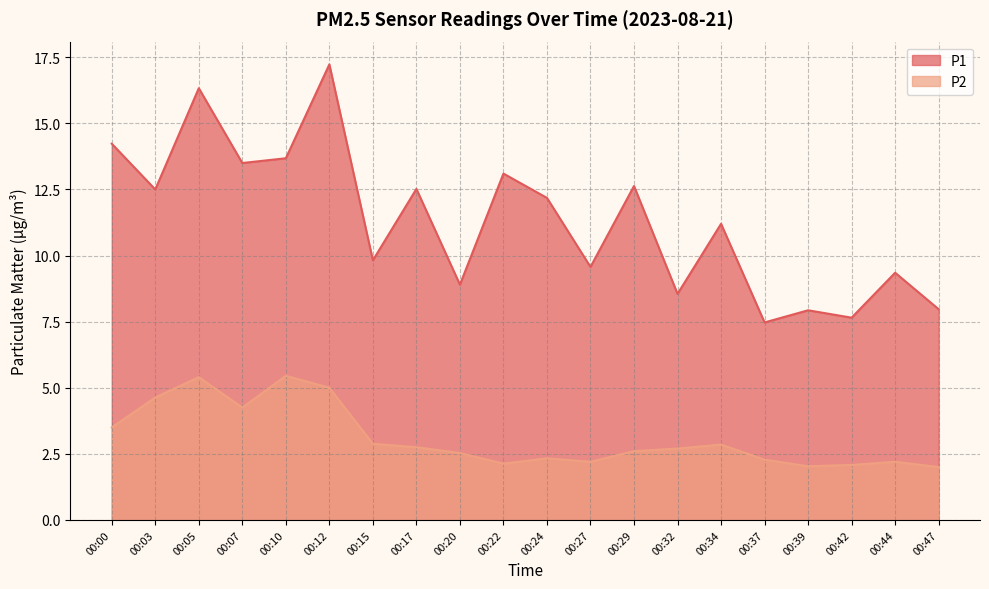

Reading left to right, extract all data points from this chart.

P1: 14.2	12.5	16.3	13.5	13.7	17.2	9.8	12.5	8.9	13.1	12.2	9.6	12.6	8.6	11.2	7.5	7.9	7.7	9.3	8.0
P2: 3.5	4.6	5.4	4.2	5.5	5.0	2.9	2.8	2.5	2.1	2.3	2.2	2.6	2.7	2.9	2.3	2.0	2.1	2.2	2.0